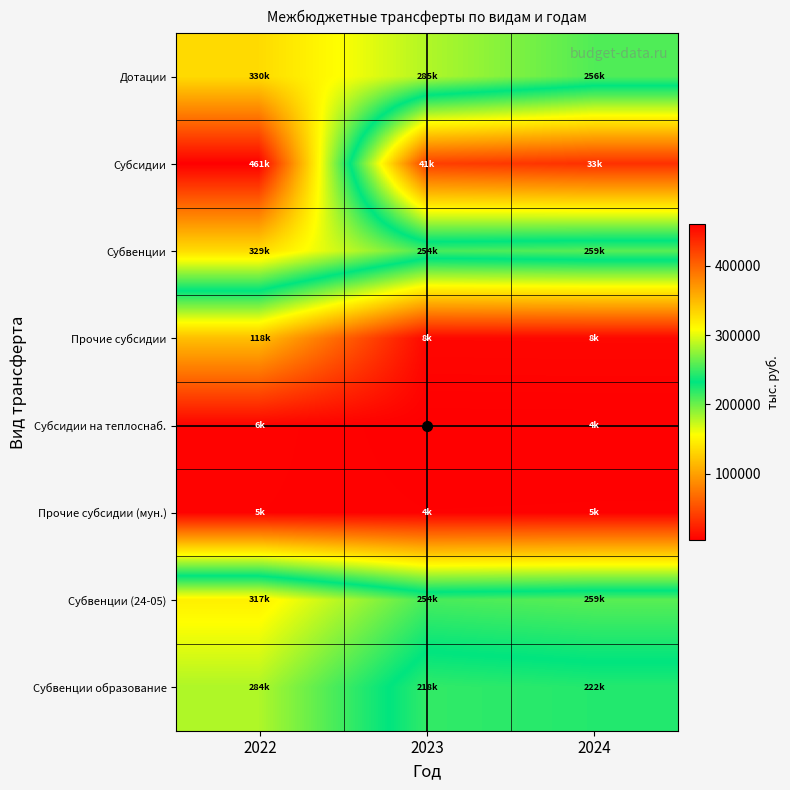

Reading right to left, extract all data points from this chart.

Дотации: 2024=256420.0	2023=285144.0	2022=329927.0
Субсидии: 2024=32555.3	2023=41479.7	2022=461148.6
Субвенции: 2024=258705.9	2023=253902.7	2022=329003.0
Прочие субсидии: 2024=8255.0	2023=8093.9	2022=118033.1
Субсидии на теплоснаб.: 2024=3617.3	2023=3546.0	2022=5903.0
Прочие субсидии (мун.): 2024=4558.9	2023=4469.1	2022=5345.9
Субвенции (24-05): 2024=258700.4	2023=253897.6	2022=317136.9
Субвенции образование: 2024=221788.5	2023=217501.8	2022=284377.3